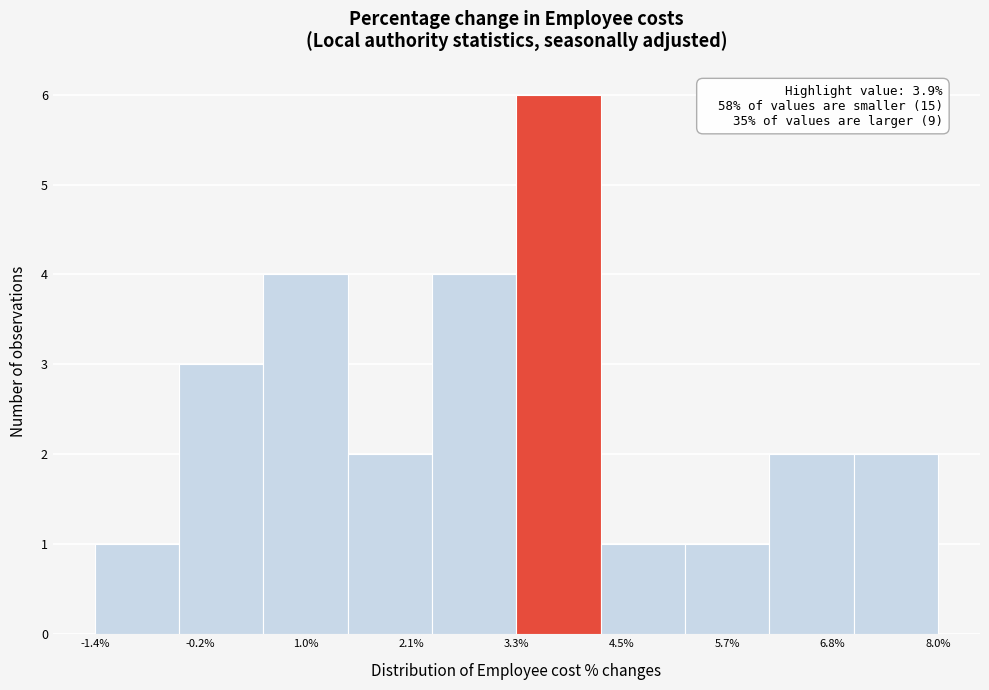

Over which range of the x-axis is the bar tallest?

3.30 to 4.24